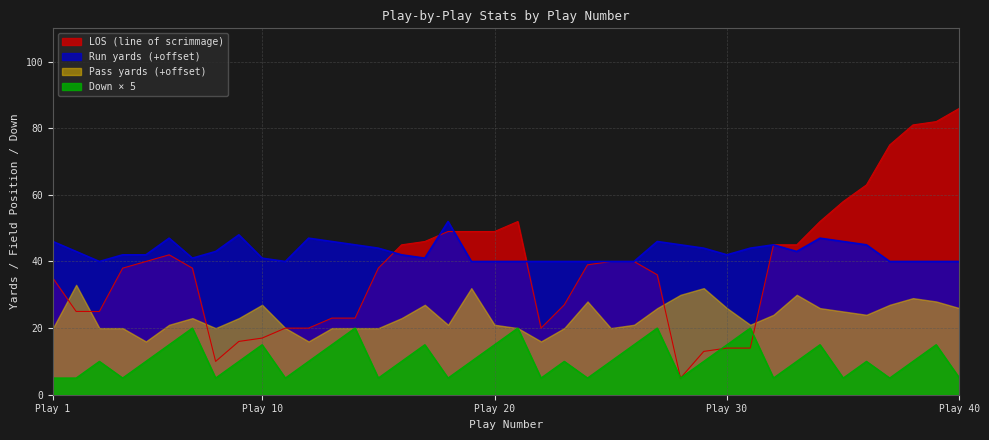

Reading right to left, transcribe all the data shown in this chart.

run_yards: 40	40	40	40	45	46	47	43	45	44	42	44	45	46	40	40	40	40	40	40	40	40	52	41	42	44	45	46	47	40	41	48	43	41	47	42	42	40	43	46
los: 86	82	81	75	63	58	52	45	45	14	14	13	5	36	40	40	39	27	20	52	49	49	49	46	45	38	23	23	20	20	17	16	10	38	42	40	38	25	25	35
down: 5	15	10	5	10	5	15	10	5	20	15	10	5	20	15	10	5	10	5	20	15	10	5	15	10	5	20	15	10	5	15	10	5	20	15	10	5	10	5	5